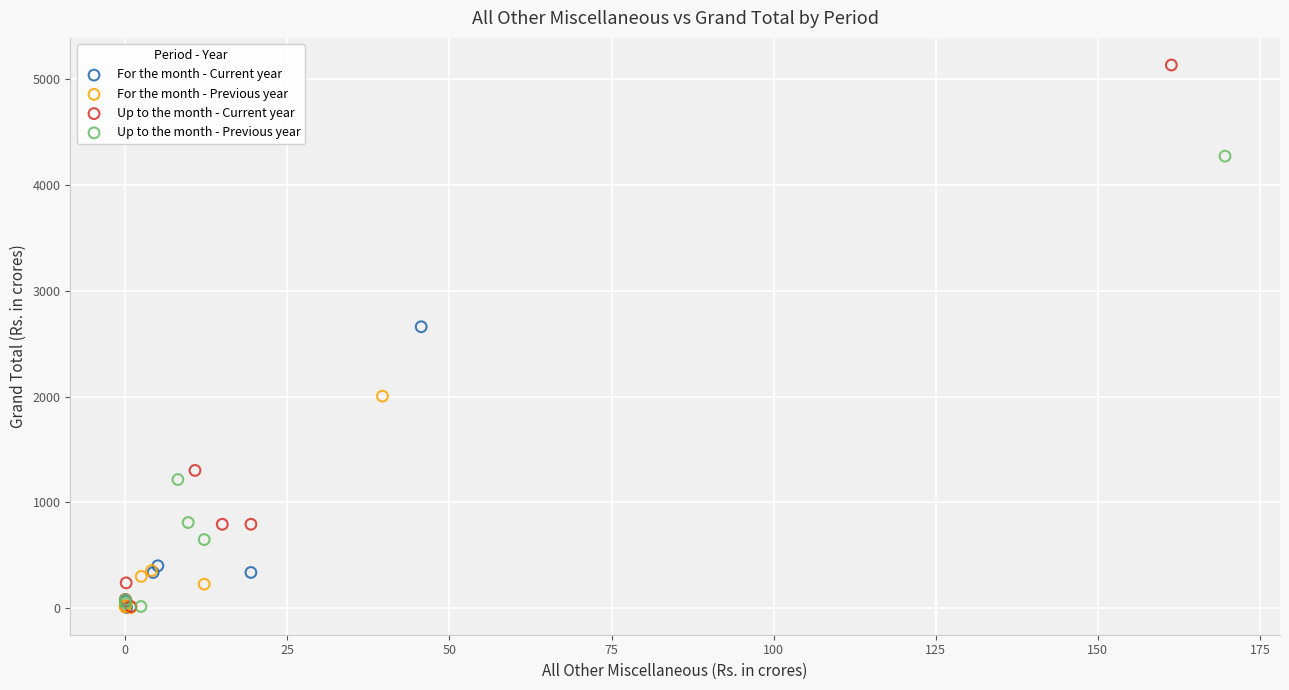

What are all the series names shown in the legend?

For the month - Current year, For the month - Previous year, Up to the month - Current year, Up to the month - Previous year